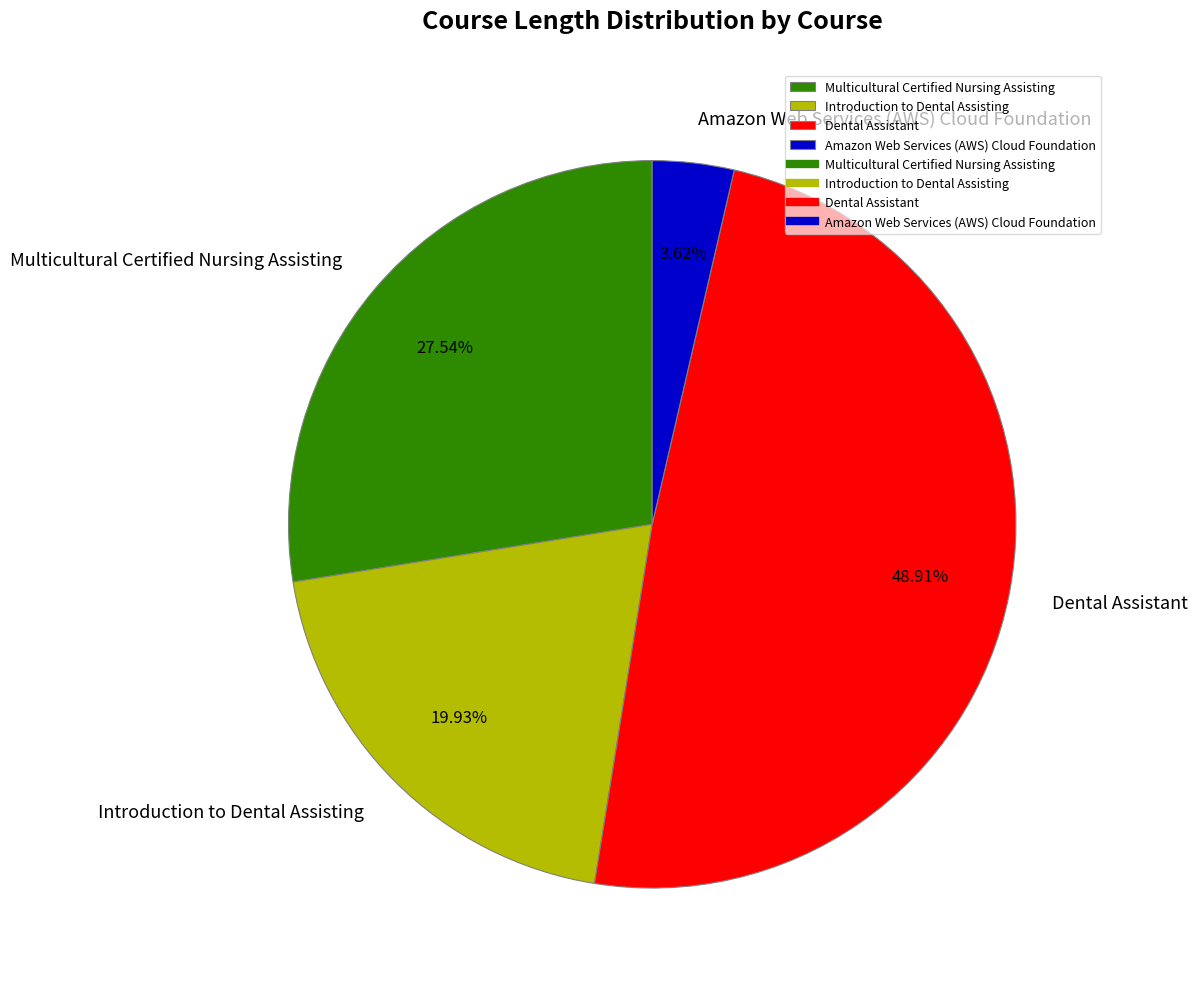

Is Multicultural Certified Nursing Assisting the majority of the pie?

No